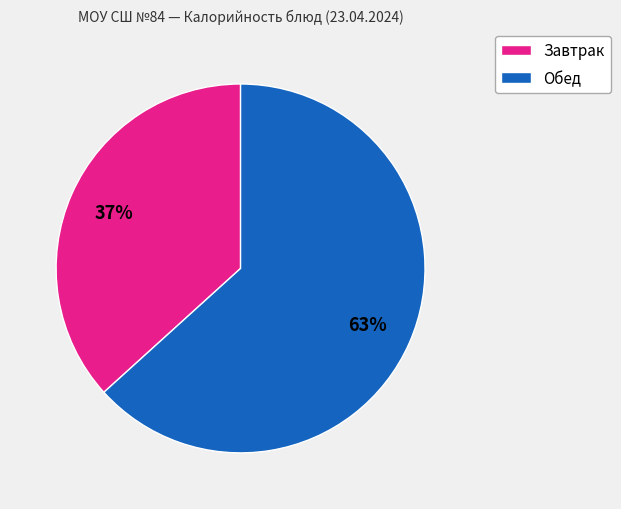

Does any single category account for the majority?

Yes